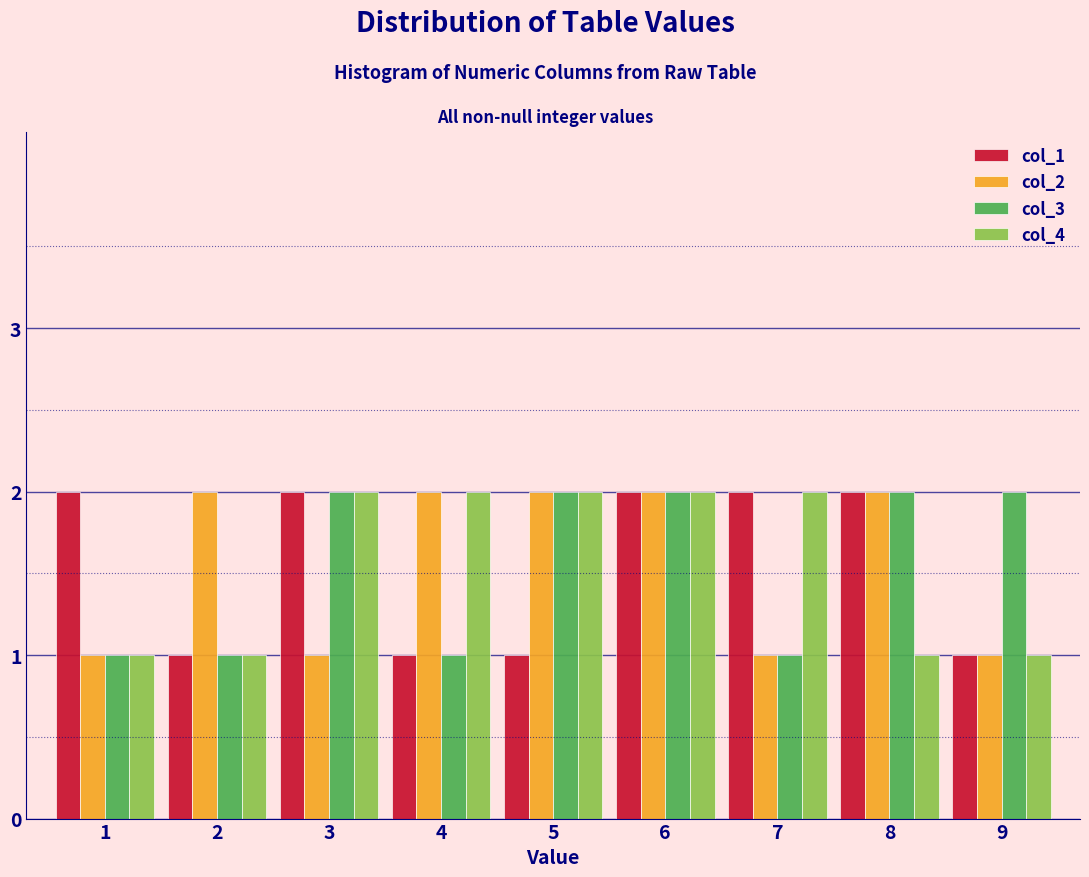

What is the height of the col_3 bar covering 8.5 to 9.5 on the x-axis? The values are not printed on the chart, so give them approximately, as read against the axis.

2